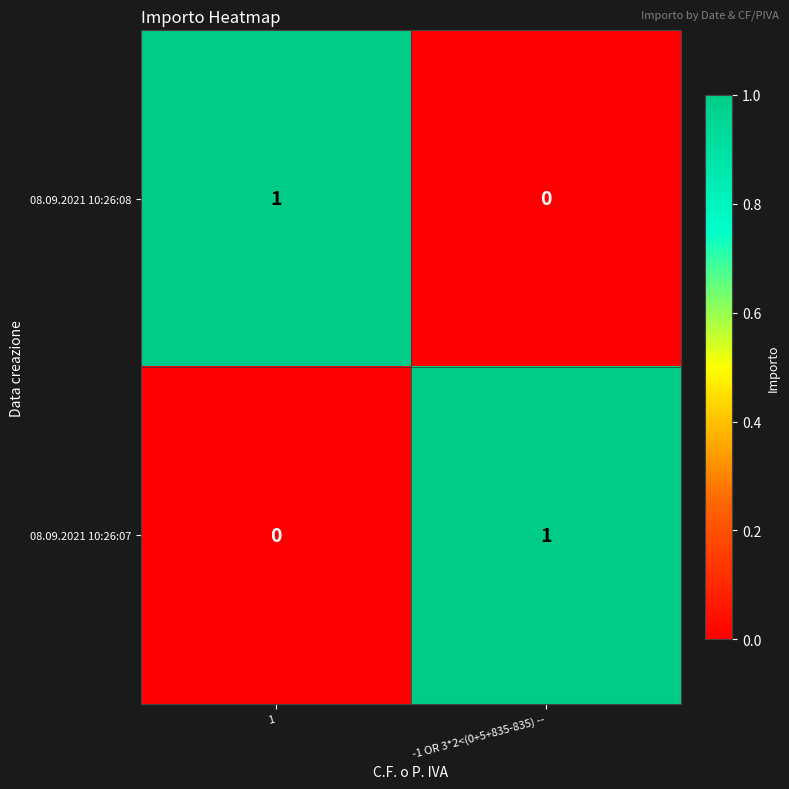

True or false: 08.09.2021 10:26:07 has a value of 1 at -1 OR 3*2<(0+5+835-835) --.

True